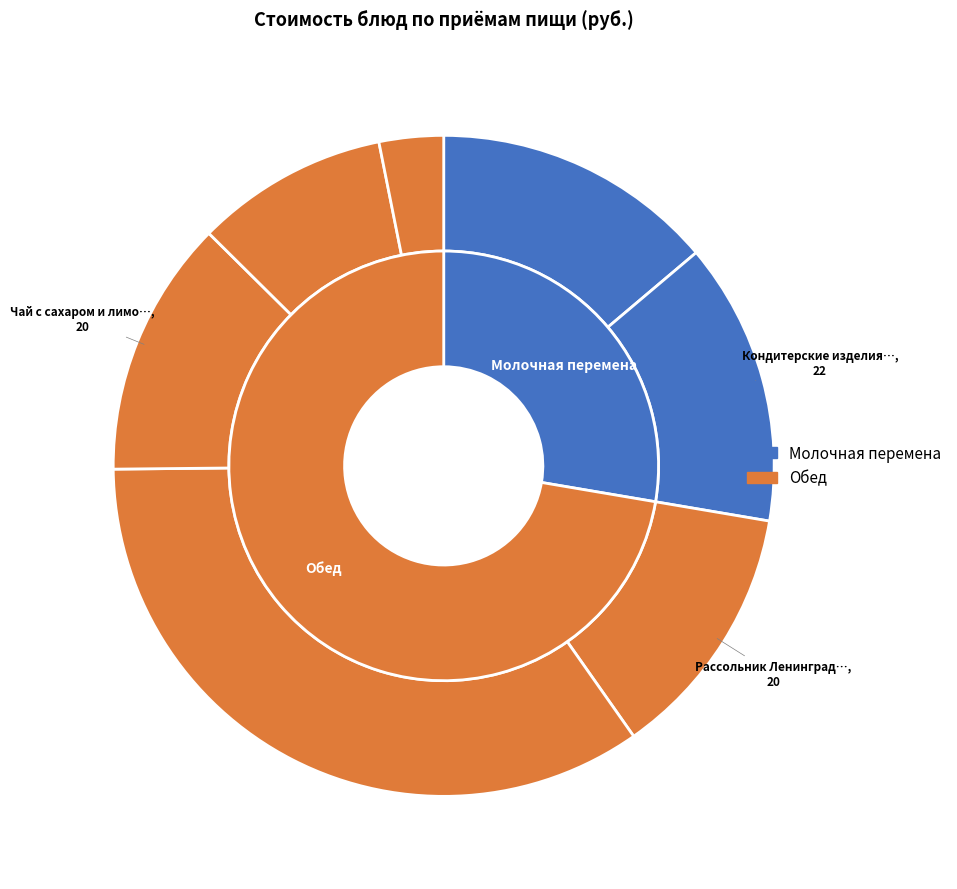

The Кофейный напиток slice represents 21% of the pie. True or false?

False